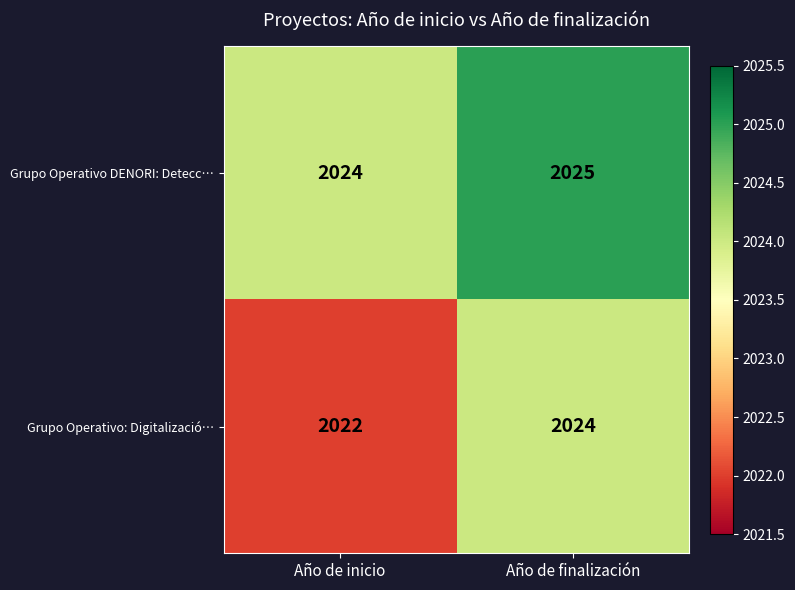

True or false: Grupo Operativo: Digitalizació… has a value of 2024 at Año de finalización.

True